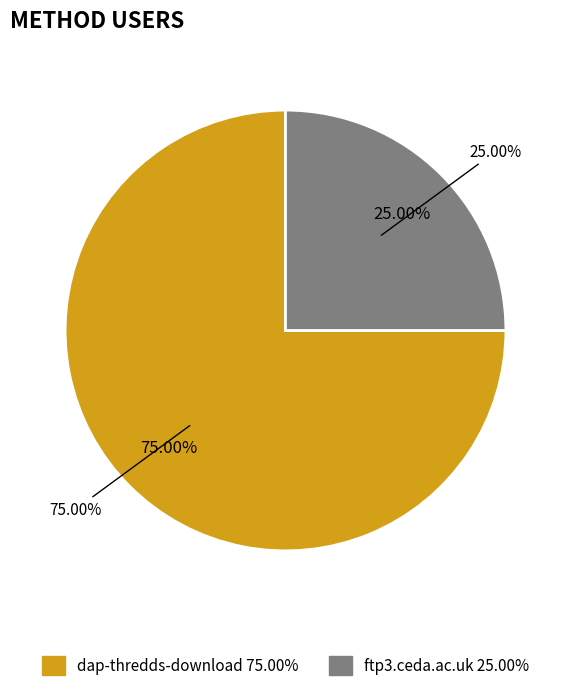

True or false: ftp3.ceda.ac.uk accounts for 20% of the total.

False